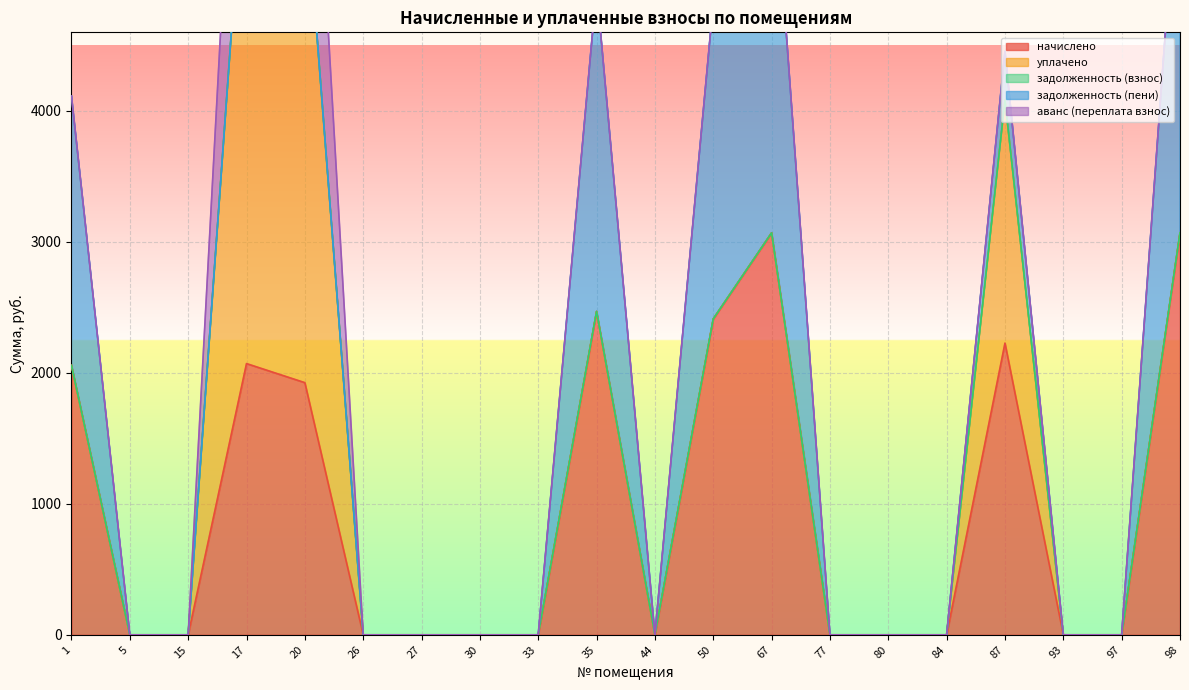

At which category is the sum across all series the highest?

17